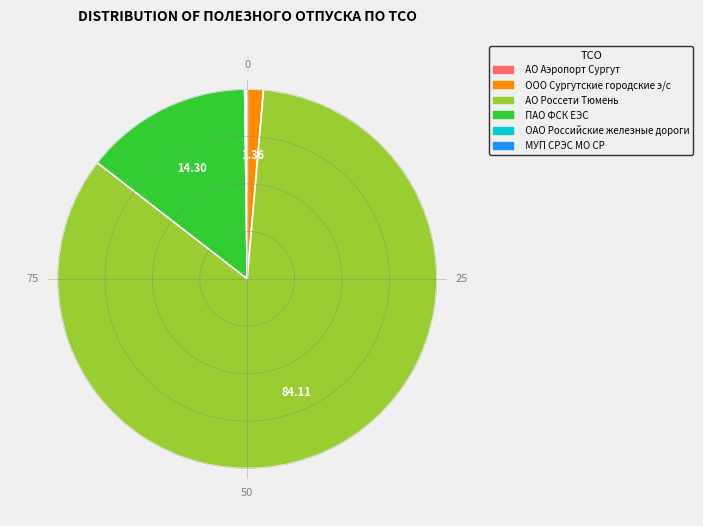

Does any single category account for the majority?

Yes